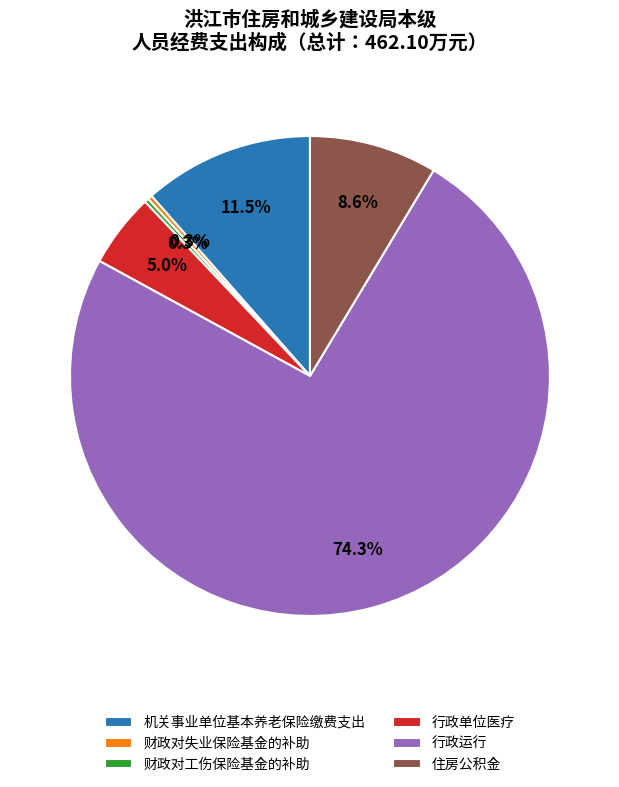

To the nearest percent, what is the average slice percentage?

17%